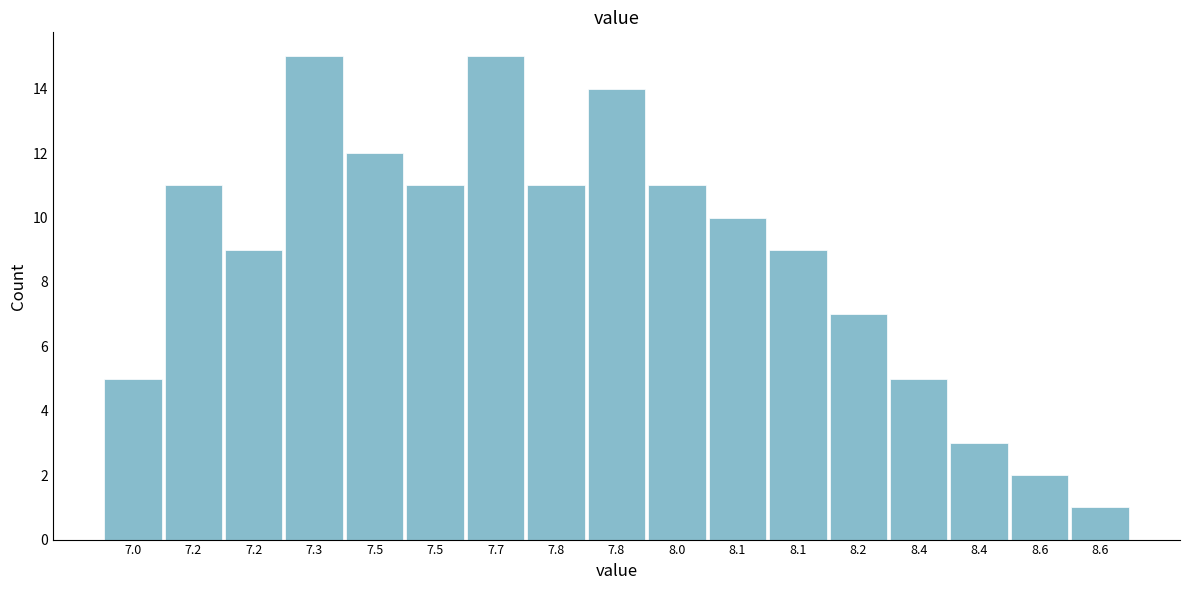

Are the bars horizontal?

No